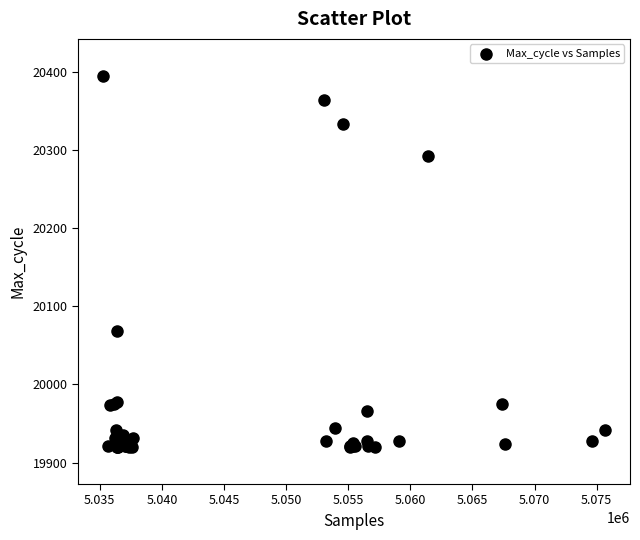

What Y value in the scatter plot is closest to 20157?

20069